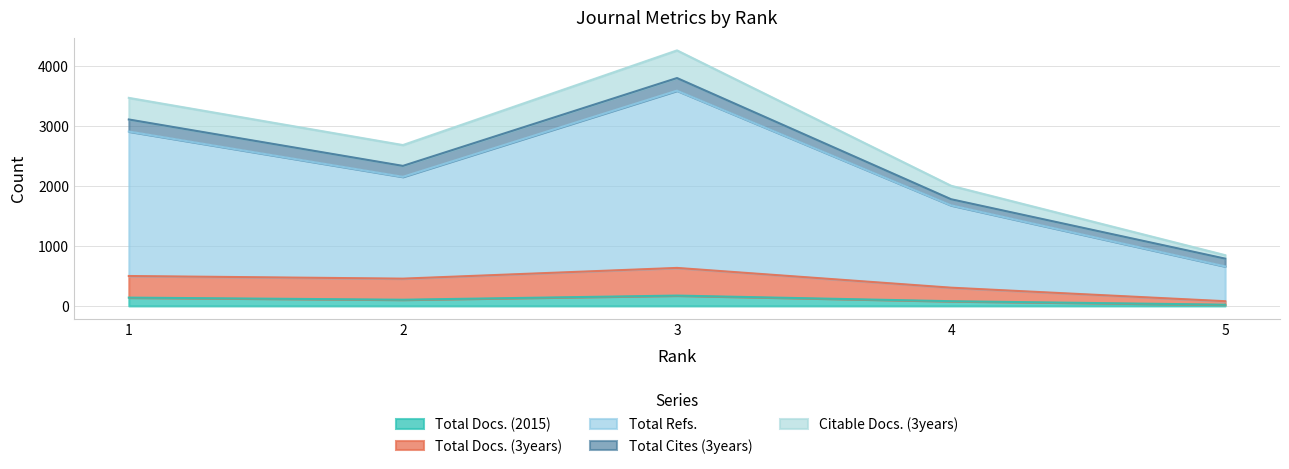

The value of Total Docs. (2015) at 3 is 173. True or false?

True